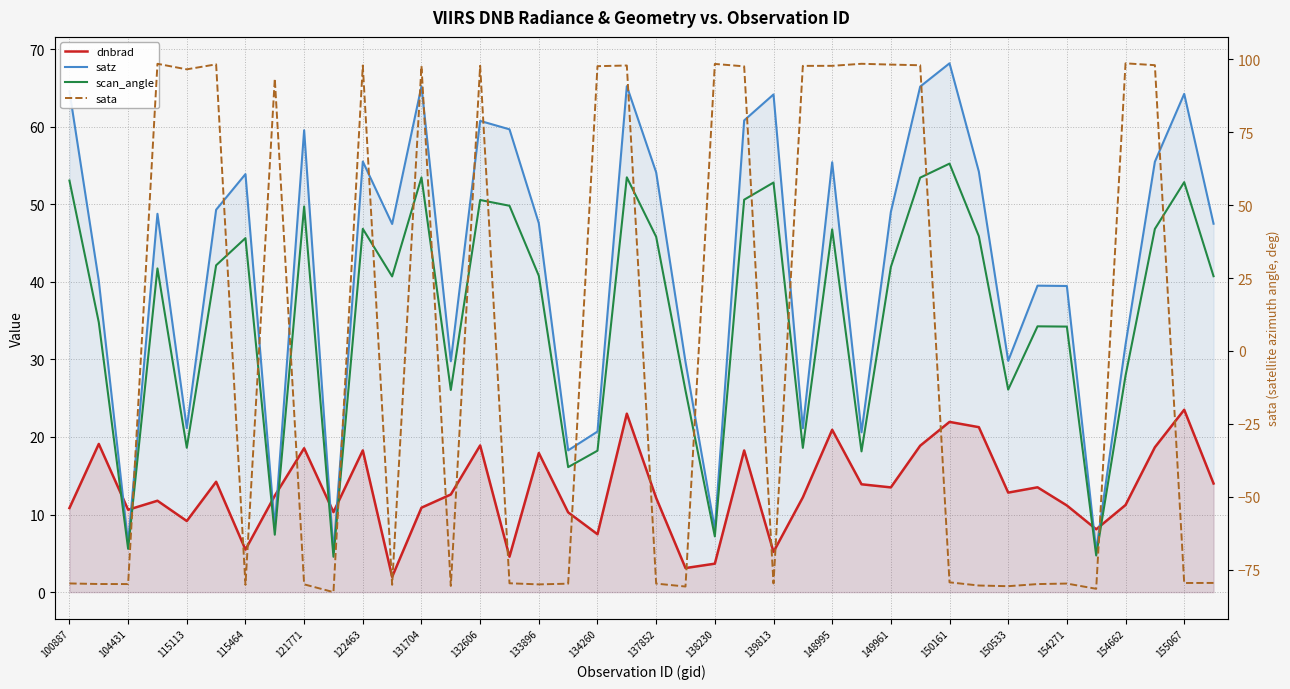

True or false: dnbrad and sata cross at least once.

True